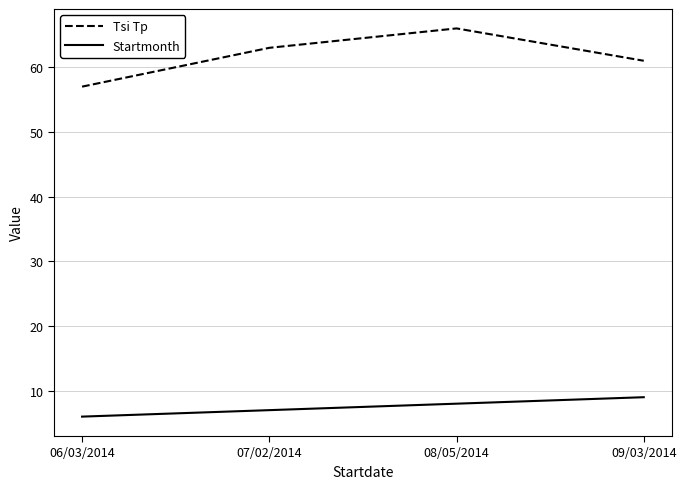

Rank the series at 06/03/2014 from lowest to highest value.

Startmonth, Tsi Tp